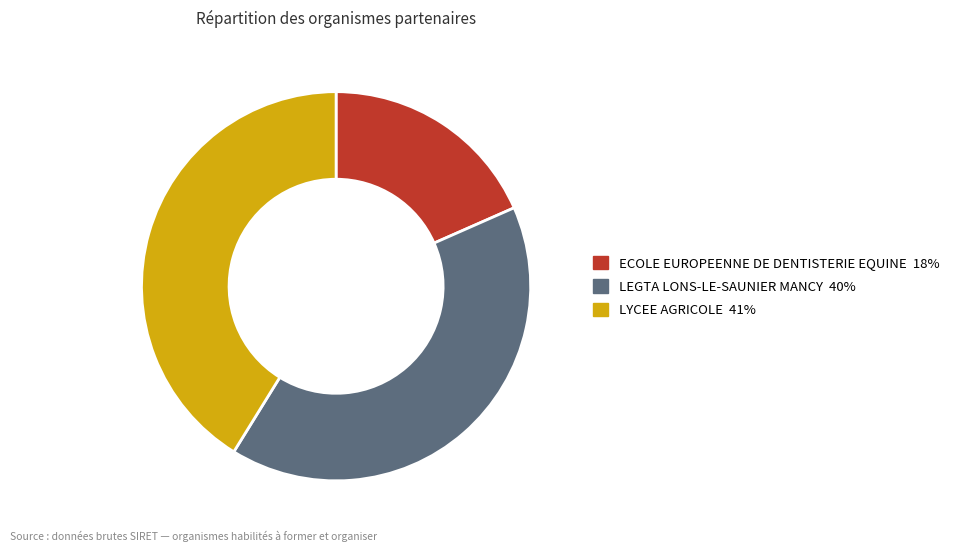

The ECOLE EUROPEENNE DE DENTISTERIE EQUINE slice represents 25% of the pie. True or false?

False